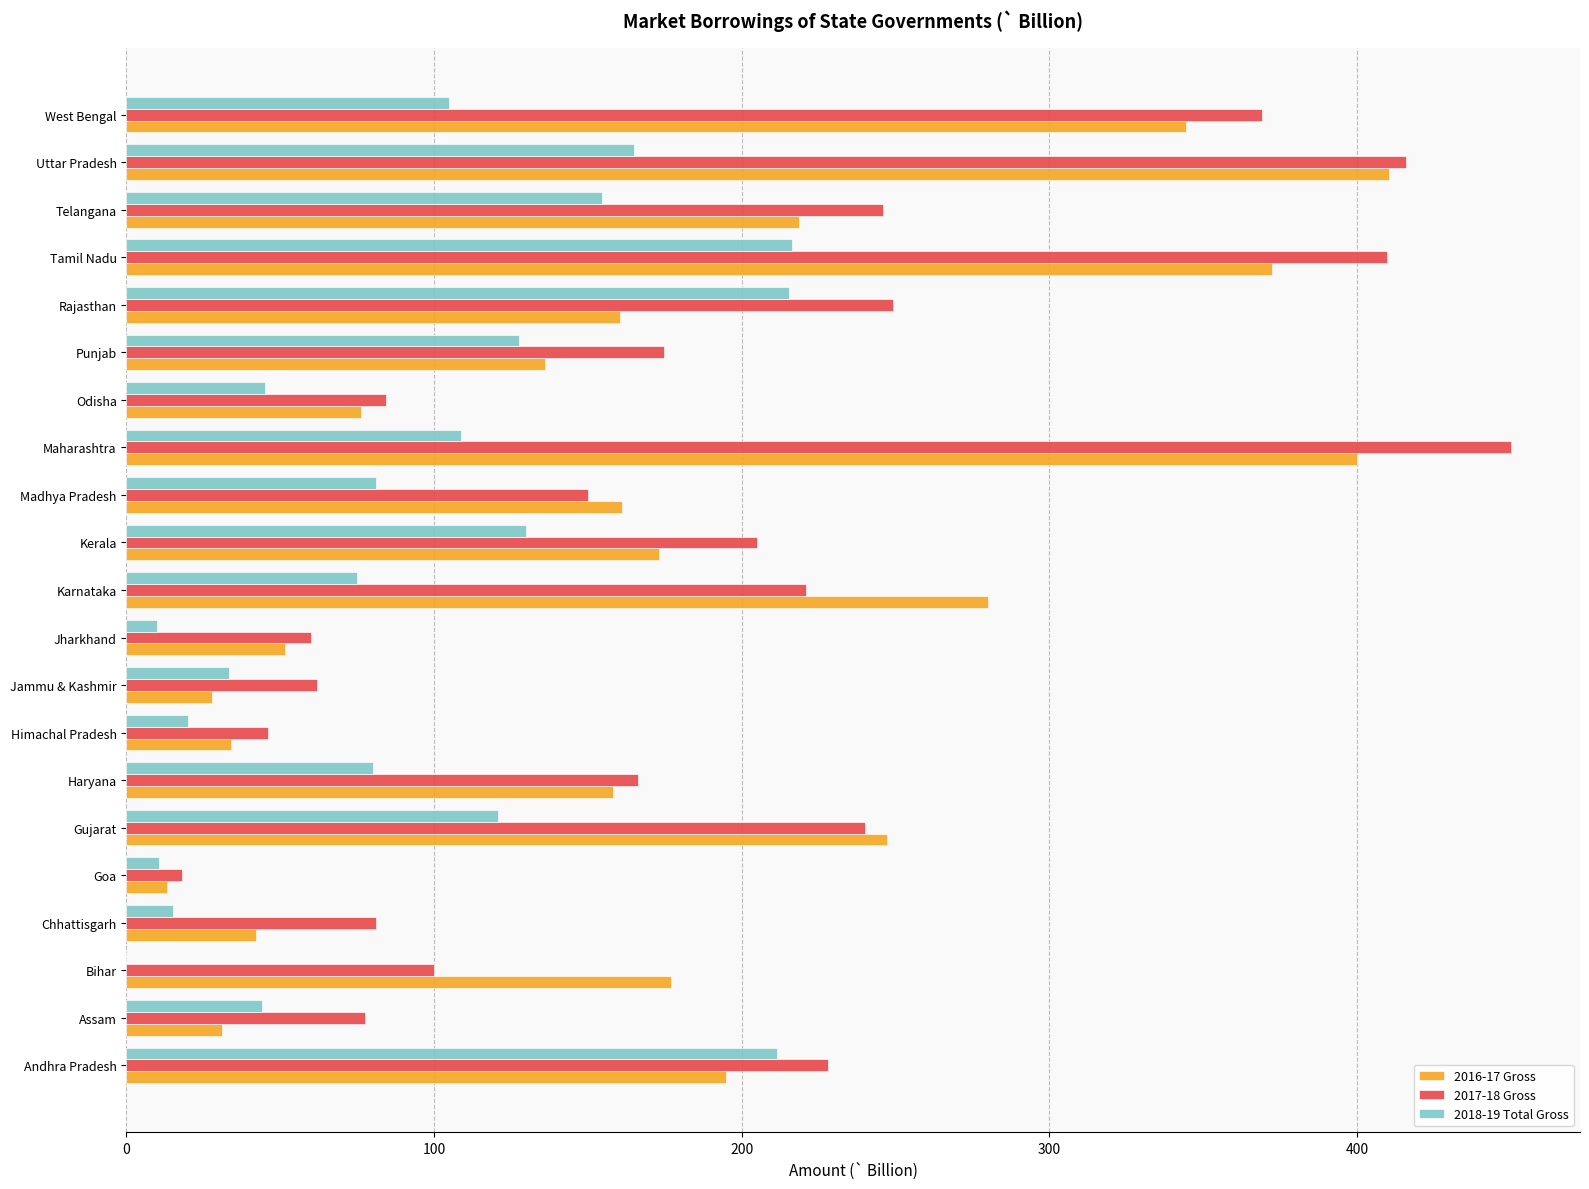

What is the greatest value displayed?

450.0